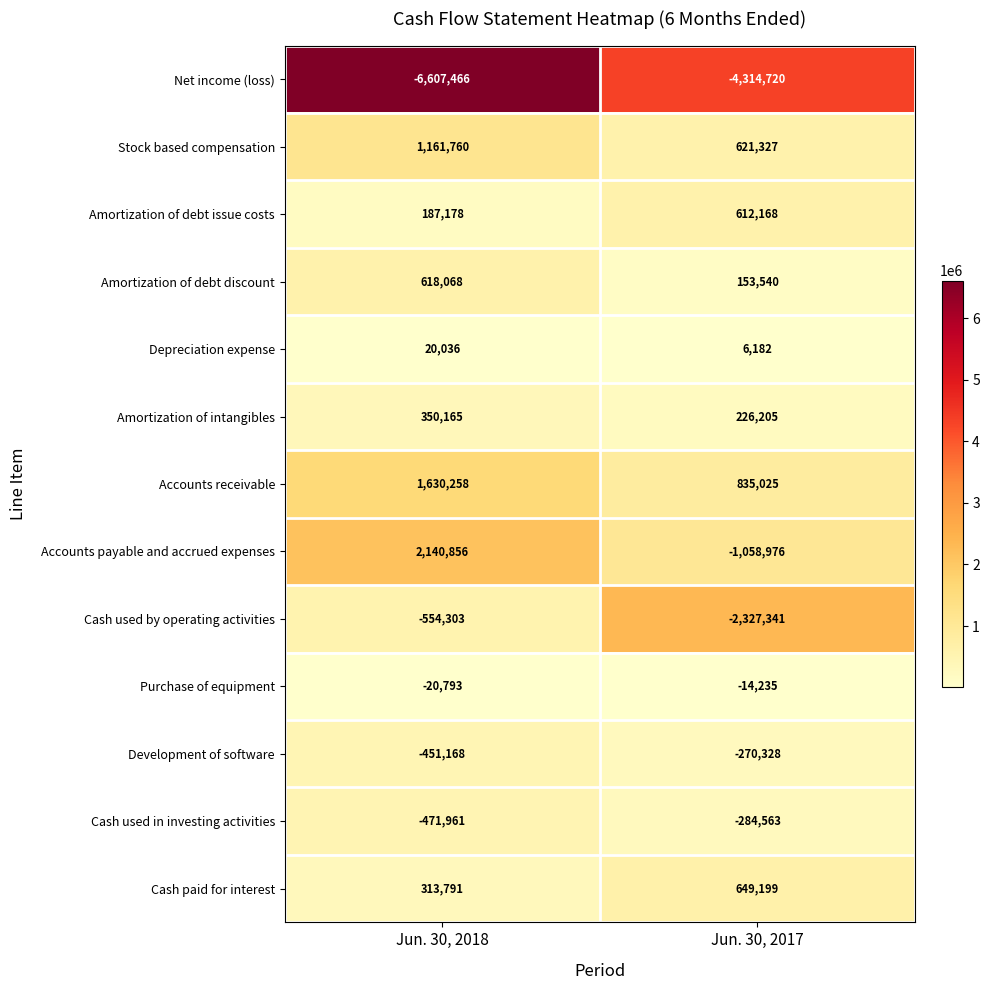

At which label does Accounts receivable reach its peak?

Jun. 30, 2018